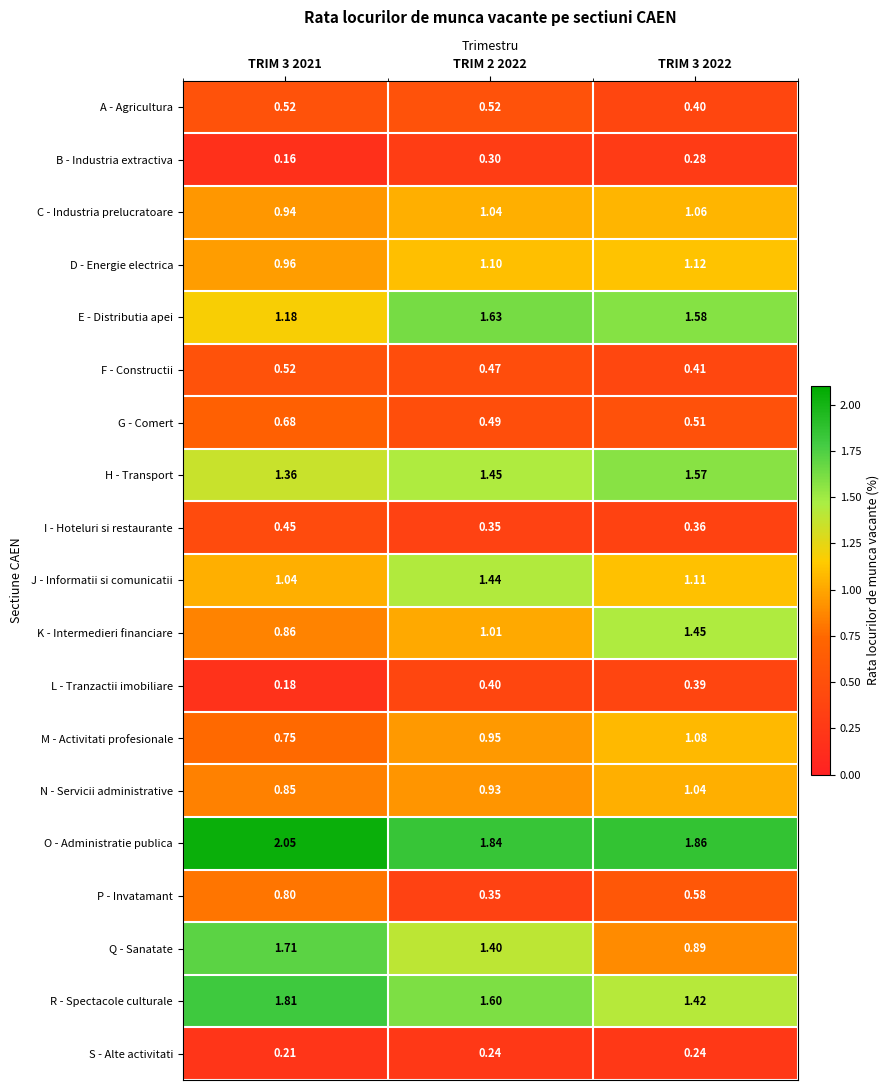

Rank the series at TRIM 3 2022 from lowest to highest value.

S - Alte activitati, B - Industria extractiva, I - Hoteluri si restaurante, L - Tranzactii imobiliare, A - Agricultura, F - Constructii, G - Comert, P - Invatamant, Q - Sanatate, N - Servicii administrative, C - Industria prelucratoare, M - Activitati profesionale, J - Informatii si comunicatii, D - Energie electrica, R - Spectacole culturale, K - Intermedieri financiare, H - Transport, E - Distributia apei, O - Administratie publica